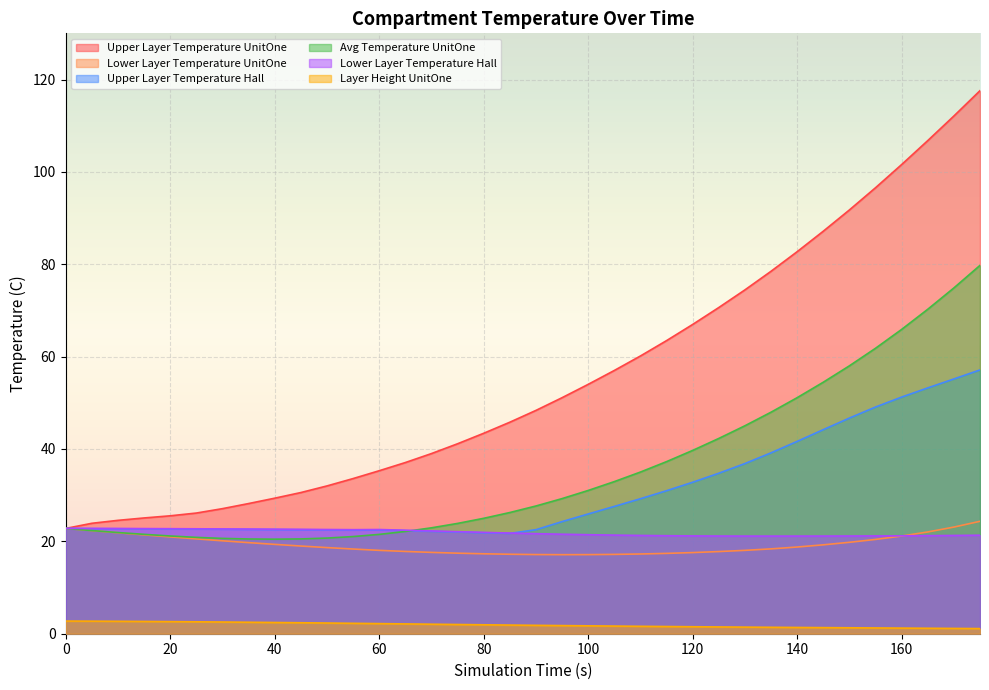

What is the value of the Lower Layer Temperature UnitOne point at the 36th from the left?

24.3